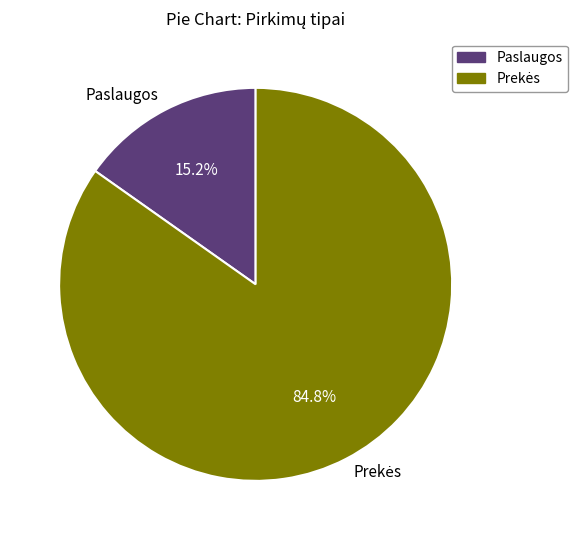

To the nearest percent, what is the difference between the largest and smallest slice percentages?

70%